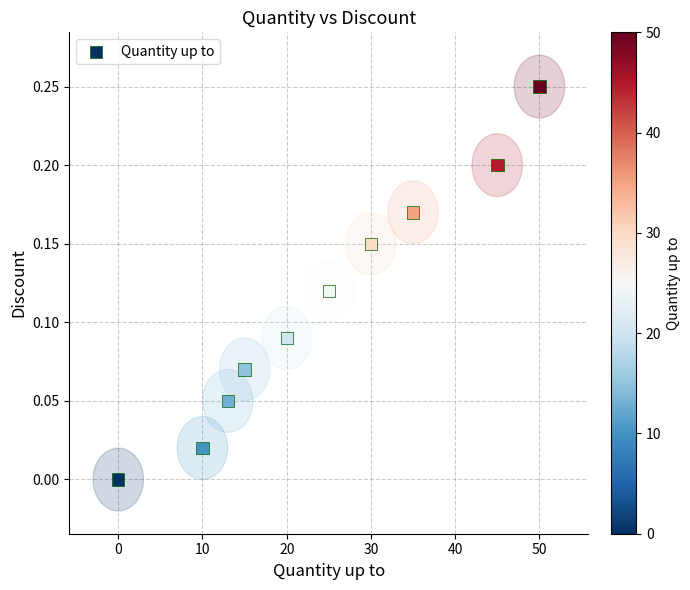

What is the average X value?

24.3